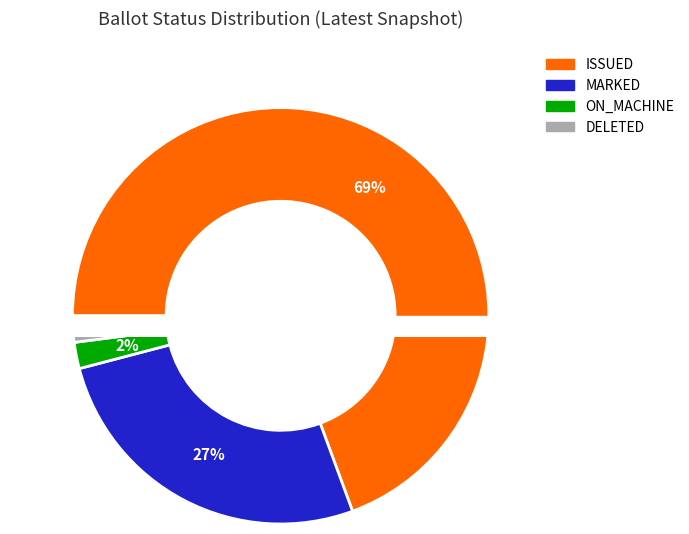

What is the ratio of the value at MARKED to the value at ON_MACHINE?

13.0